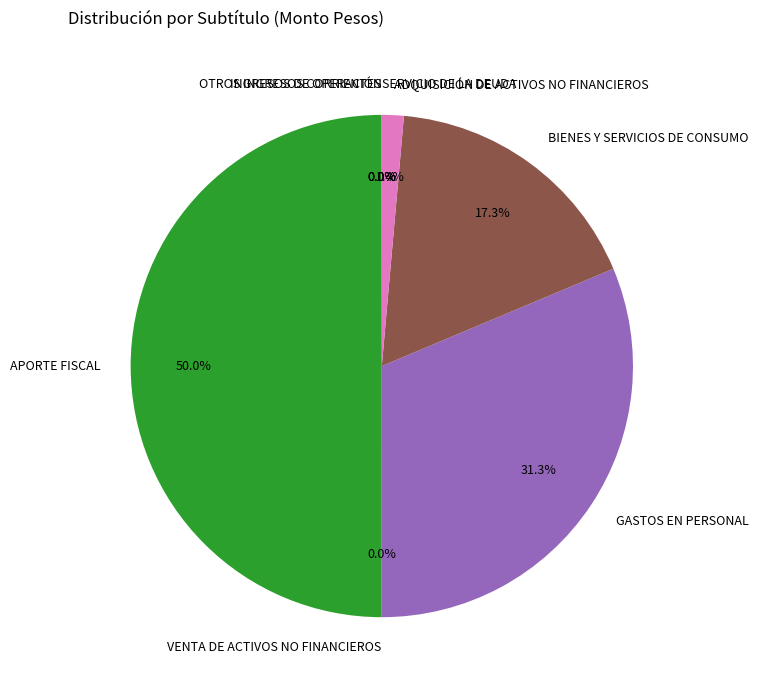

To the nearest percent, what is the difference between the largest and smallest slice percentages?

50%